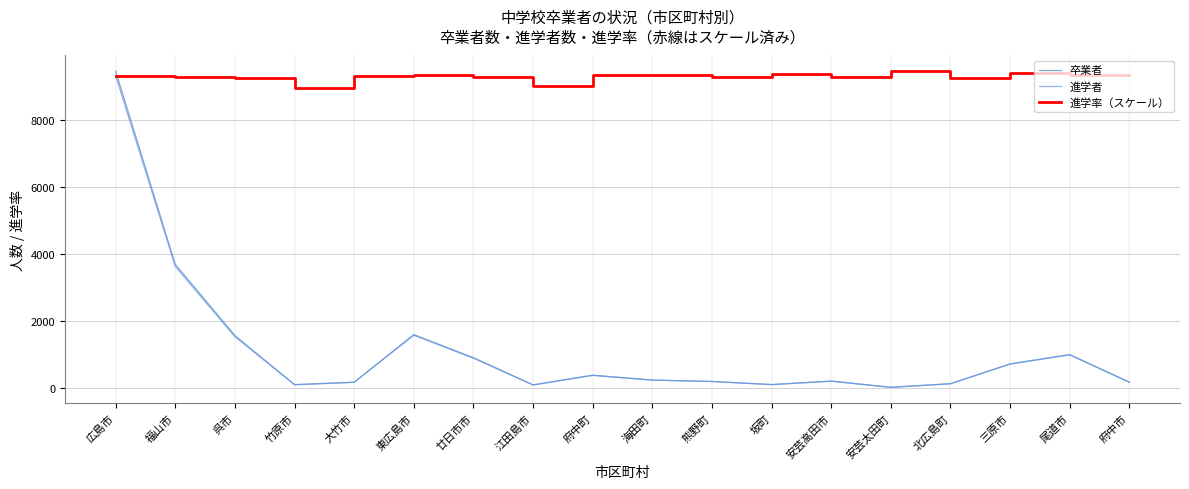

Does the chart have visible grid lines?

Yes